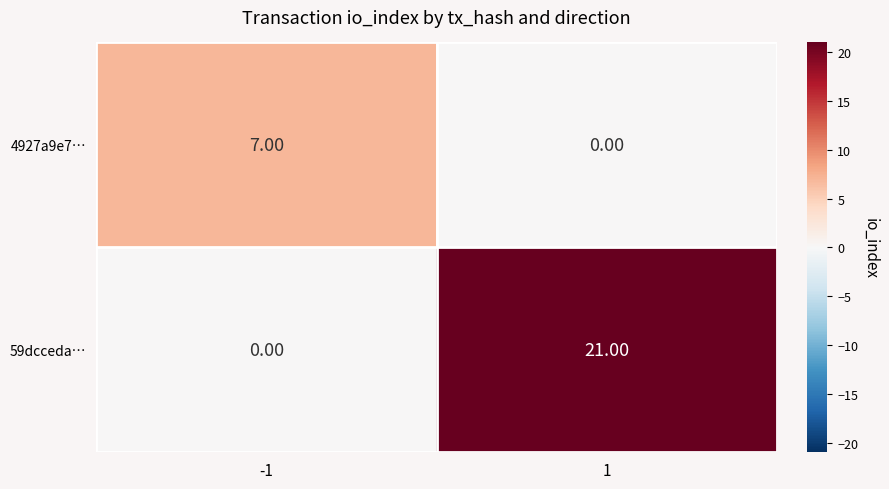

How many categories are shown in the chart?

2